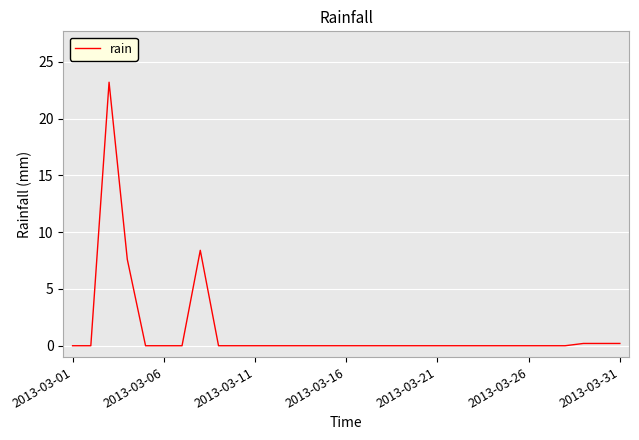

What is the maximum value shown in the chart?

23.2